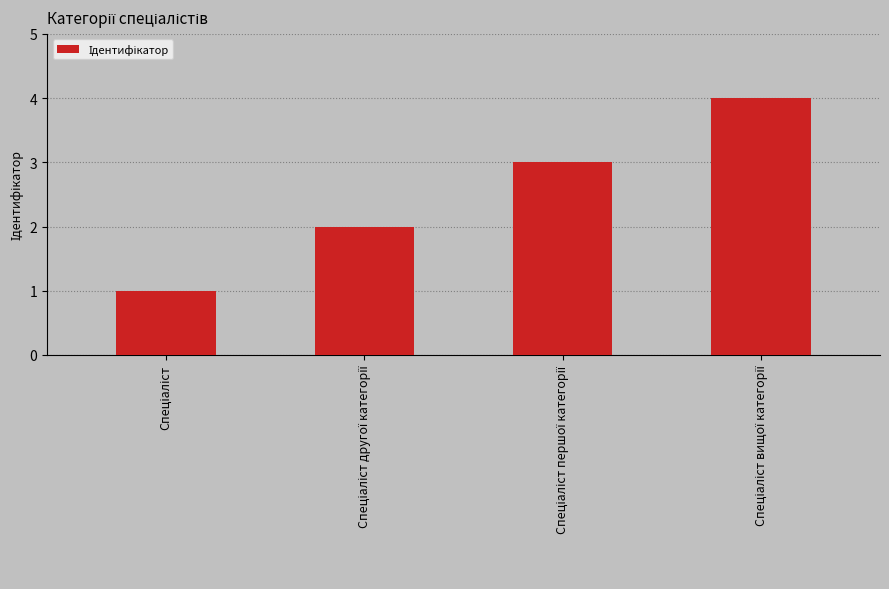

Reading left to right, list all the values displayed in this chart.

1	2	3	4